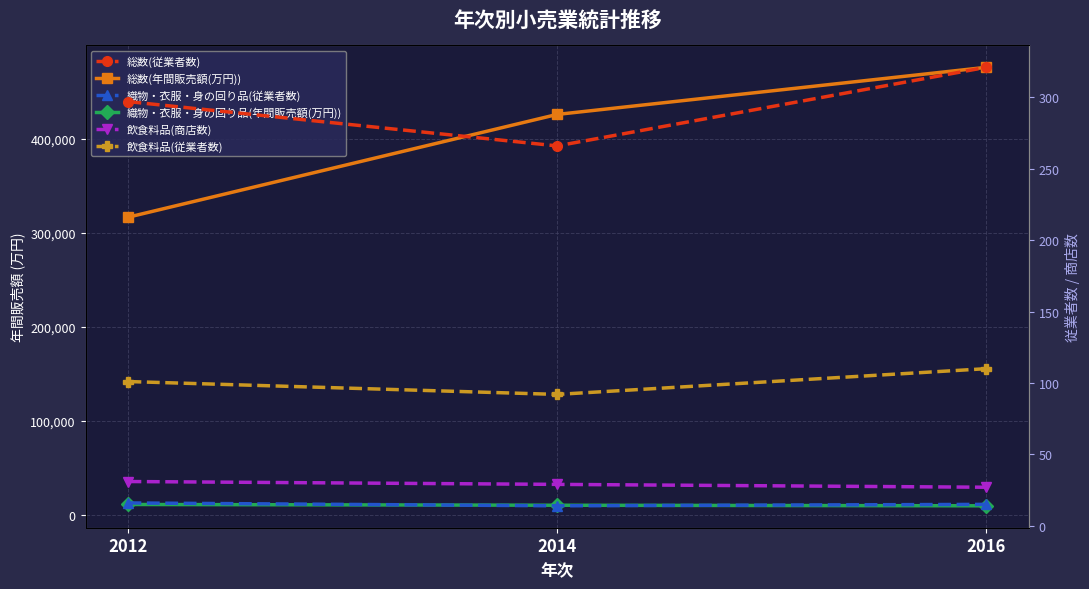

What is the sum of all 総数(年間販売額(万円)) values?

1218000